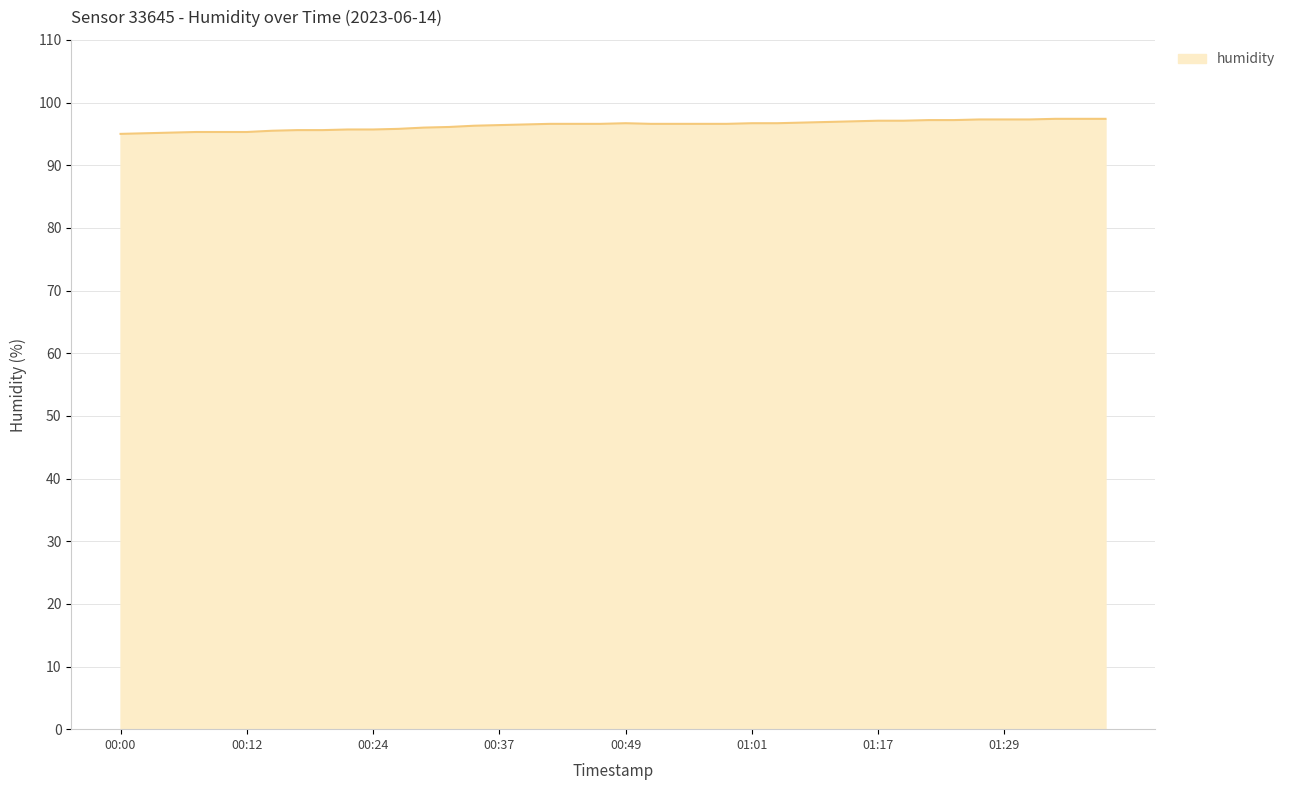

What is the greatest value displayed?

97.4